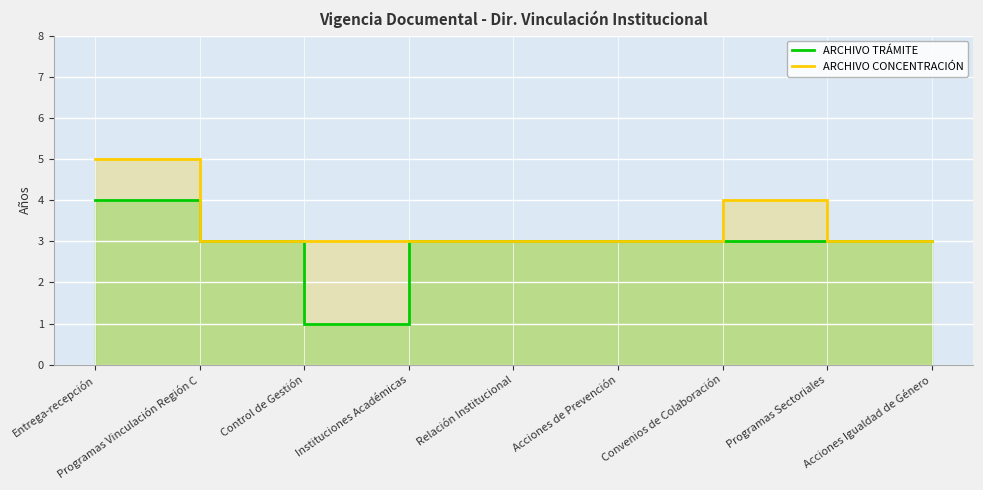

Where does the ARCHIVO TRÁMITE series first go above 3?

Entrega-recepción